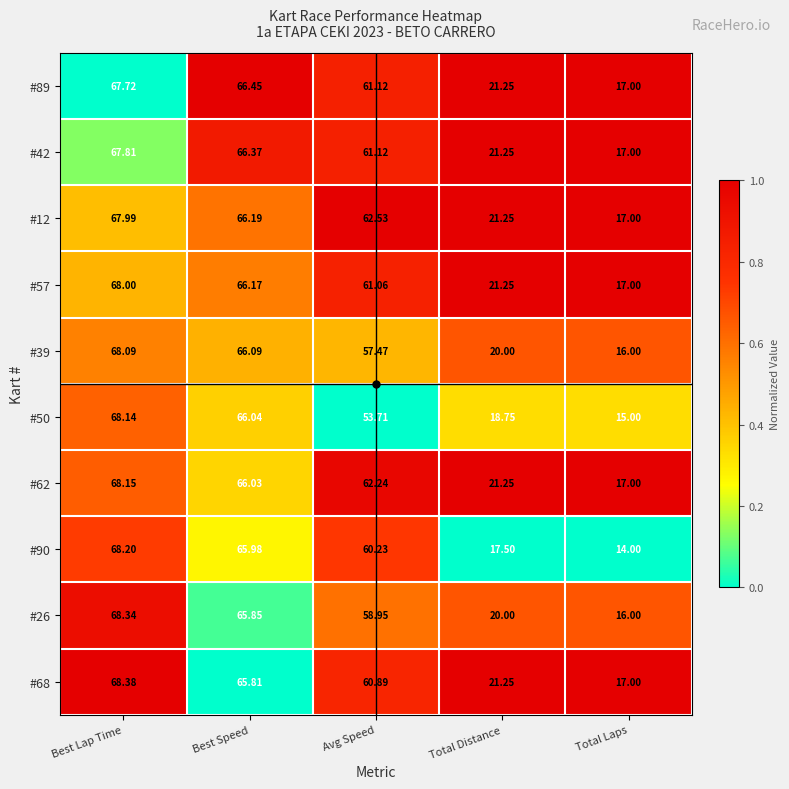

Where does the #68 series first go above 60?

Best Lap Time